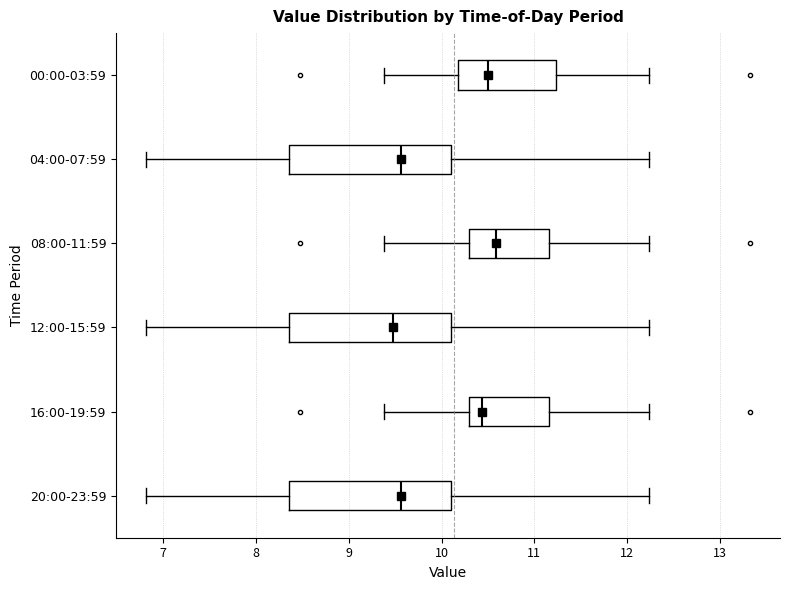

Where is the left edge of the box for 00:00-03:59 on the x-axis? The values are not printed on the chart, so give them approximately, as read against the axis.

10.2